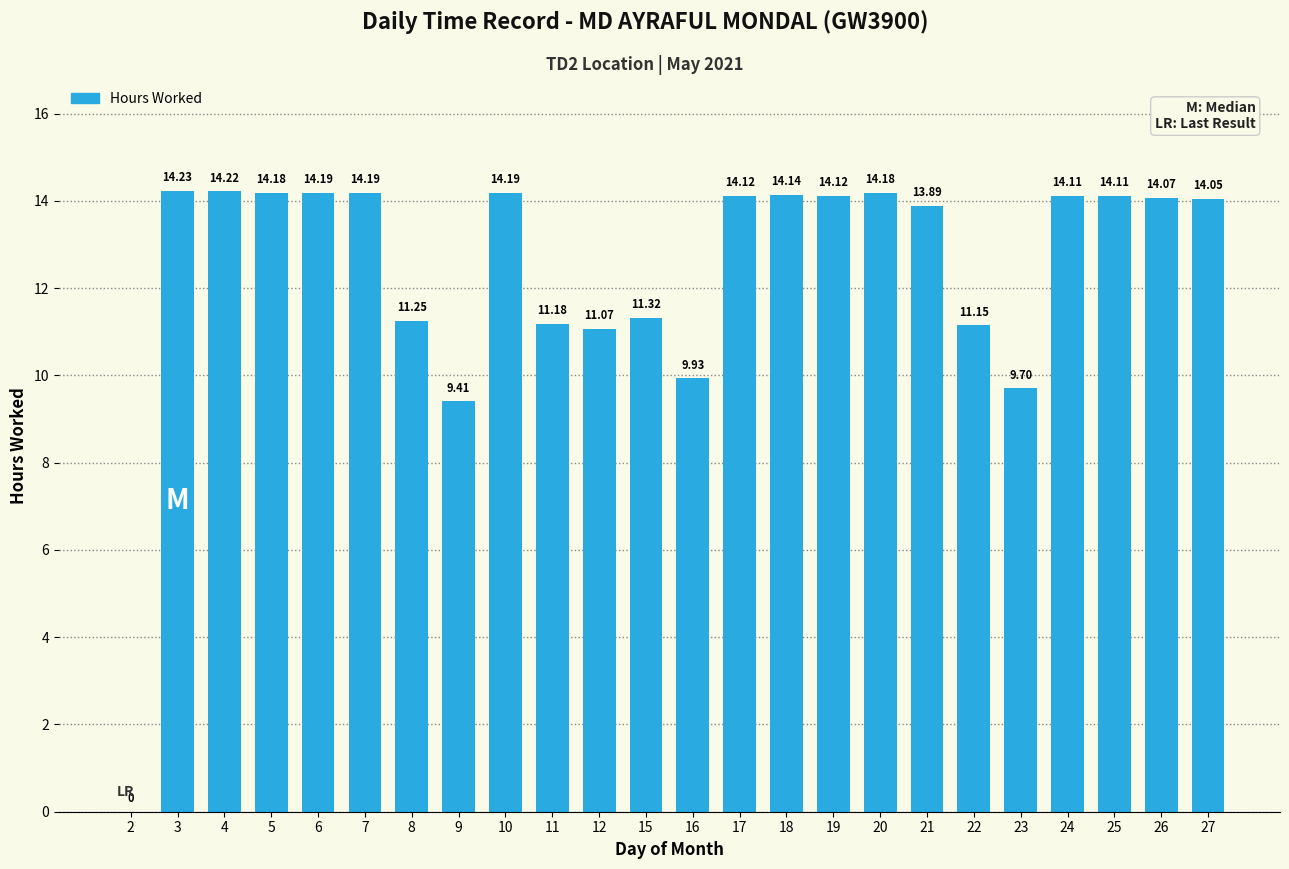

What is the ratio of the value at 19 to the value at 6?

1.0